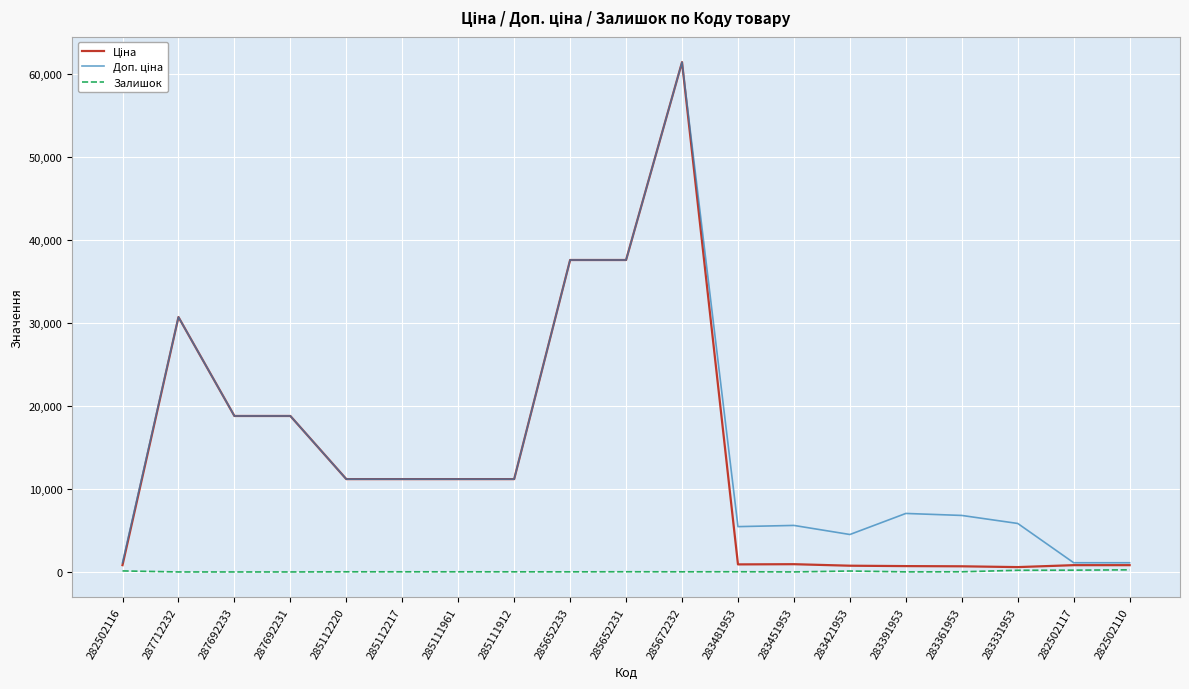

Which label corresponds to the largest value in the chart?

285672232